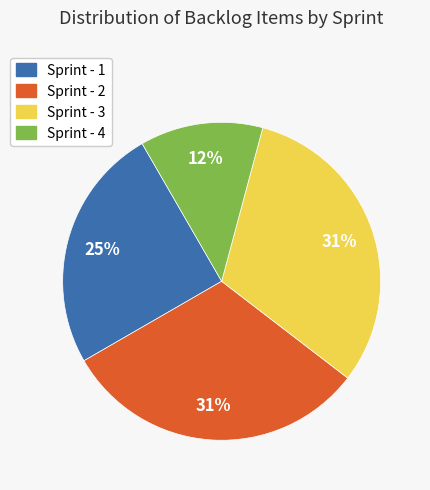

To the nearest percent, what percentage of the pie is Sprint - 2?

31%